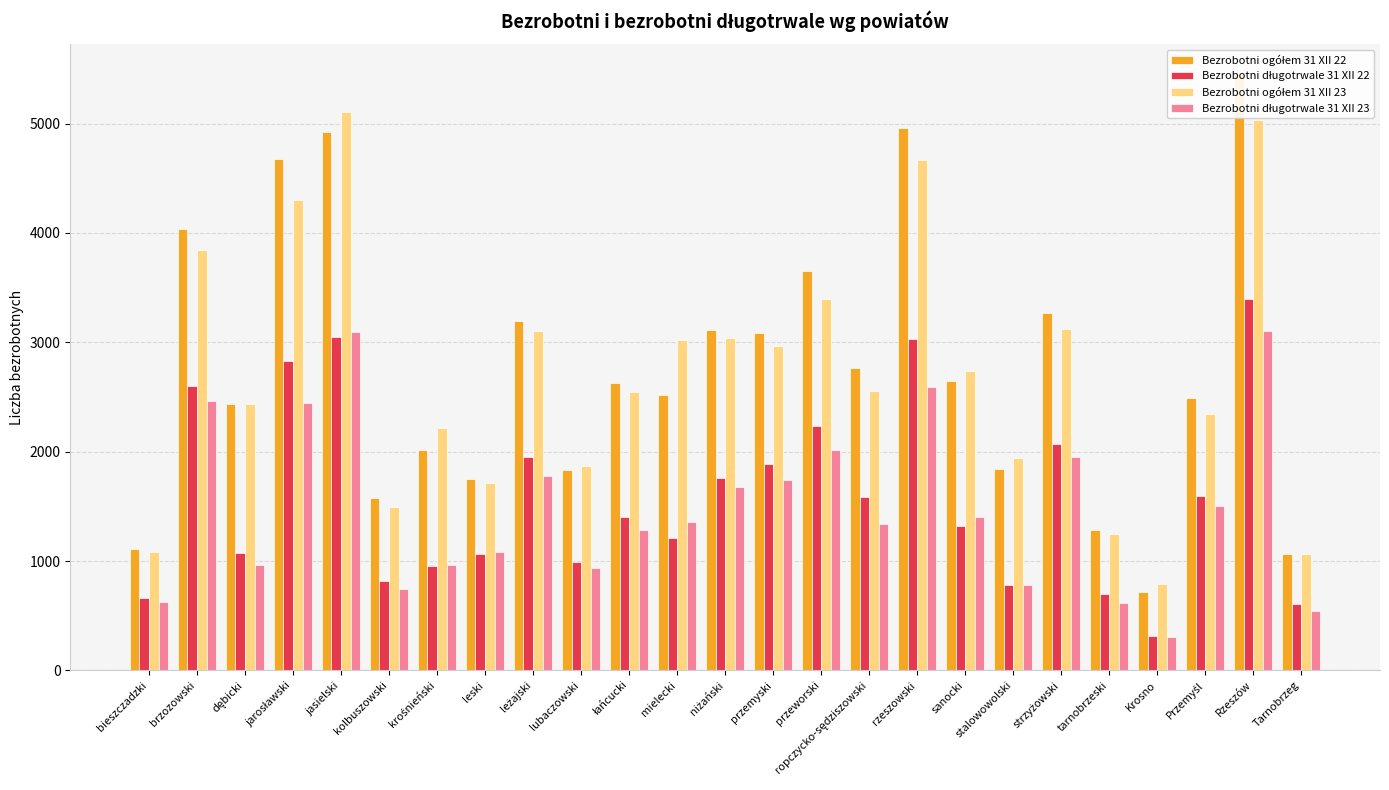

What is the average value of the Bezrobotni długotrwale 31 XII 23 series?

1492